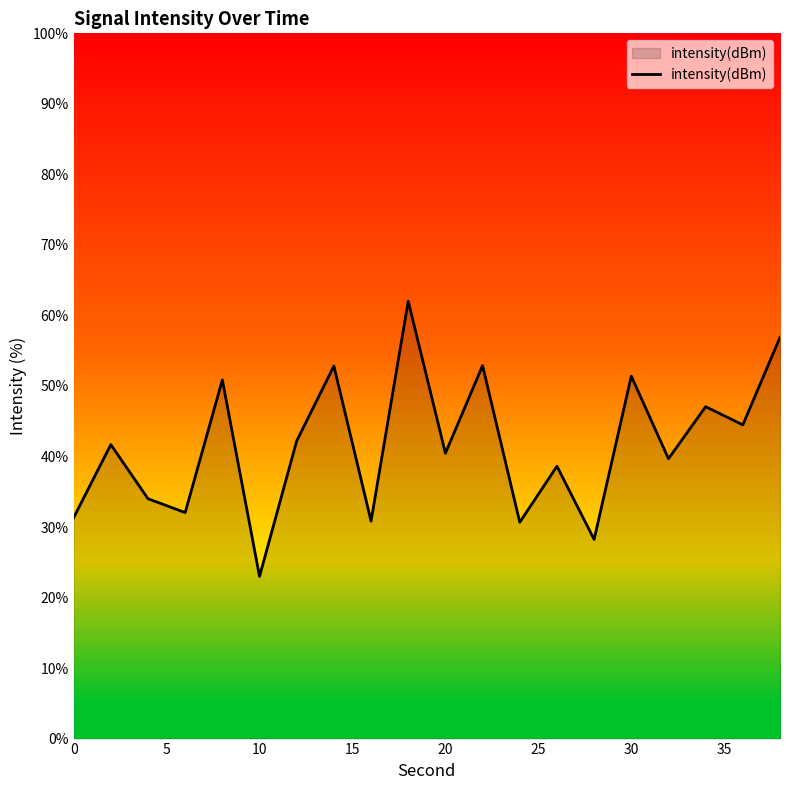

What is the greatest value displayed?

62.0